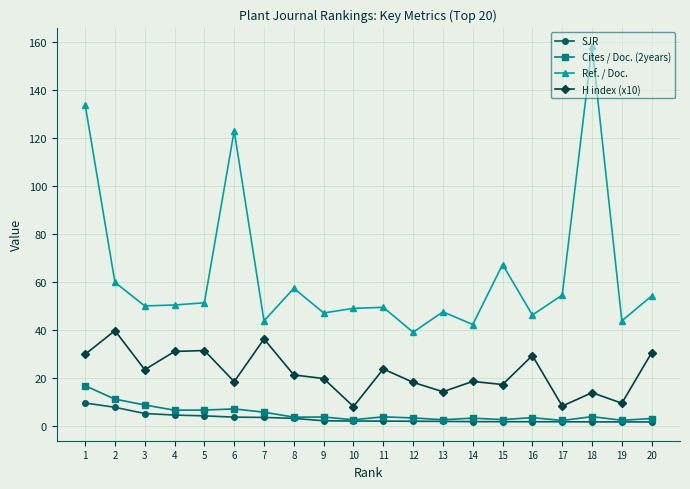

What is the highest value of the Ref. / Doc. series?

158.3